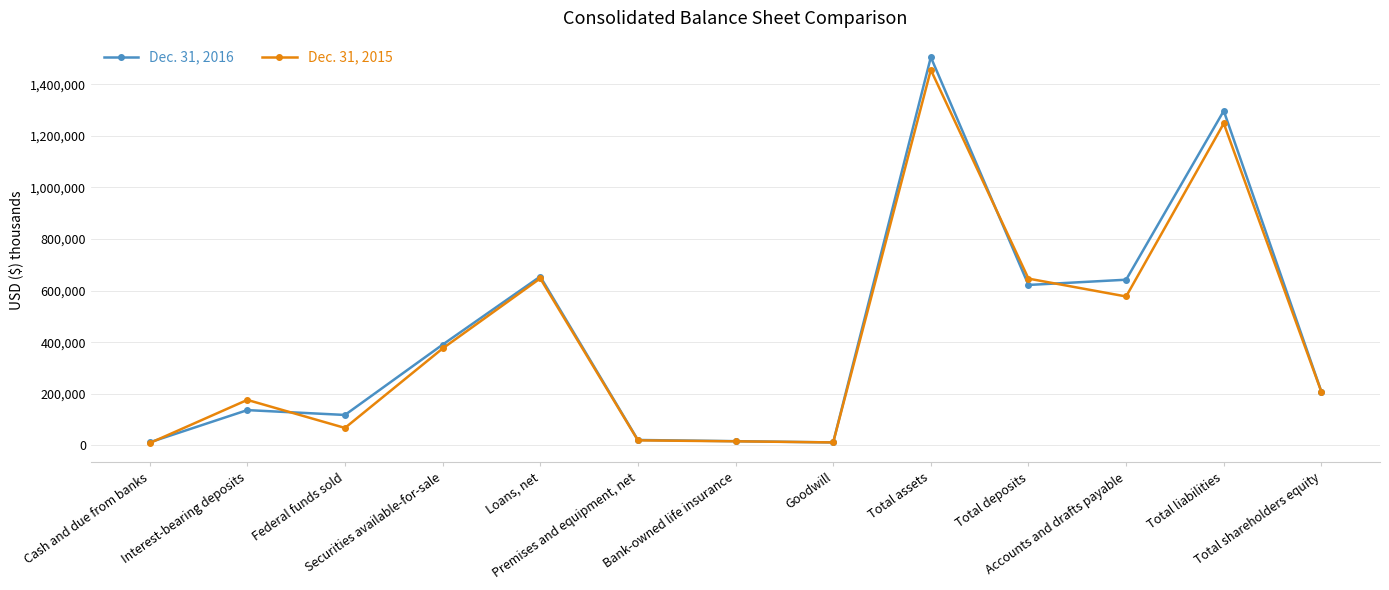

Does the chart have visible grid lines?

Yes